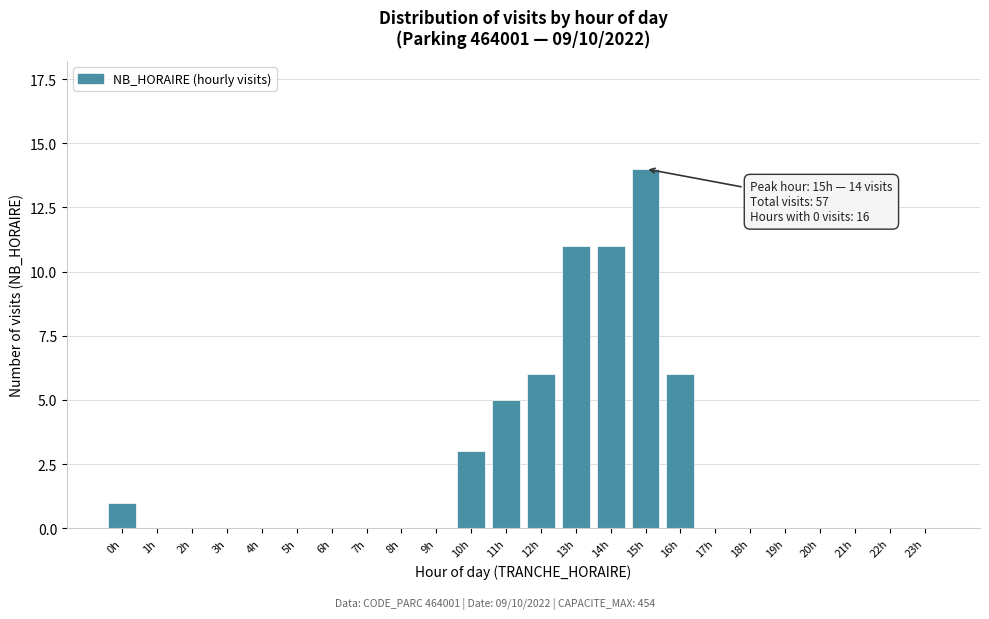

Reading left to right, extract all data points from this chart.

0h=1	1h=0	2h=0	3h=0	4h=0	5h=0	6h=0	7h=0	8h=0	9h=0	10h=3	11h=5	12h=6	13h=11	14h=11	15h=14	16h=6	17h=0	18h=0	19h=0	20h=0	21h=0	22h=0	23h=0